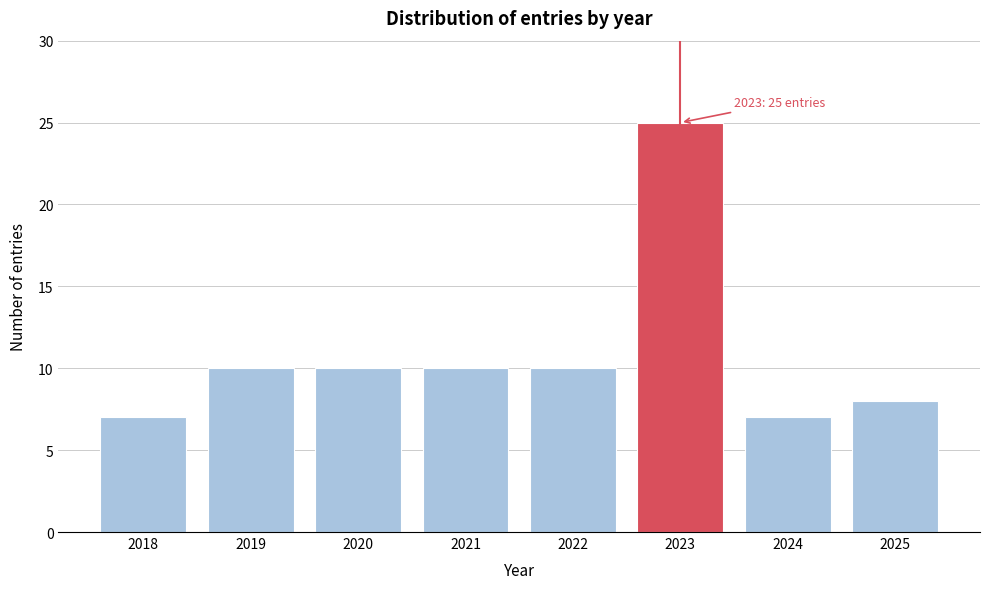

Reading left to right, list all the values displayed in this chart.

2018=7	2019=10	2020=10	2021=10	2022=10	2023=25	2024=7	2025=8